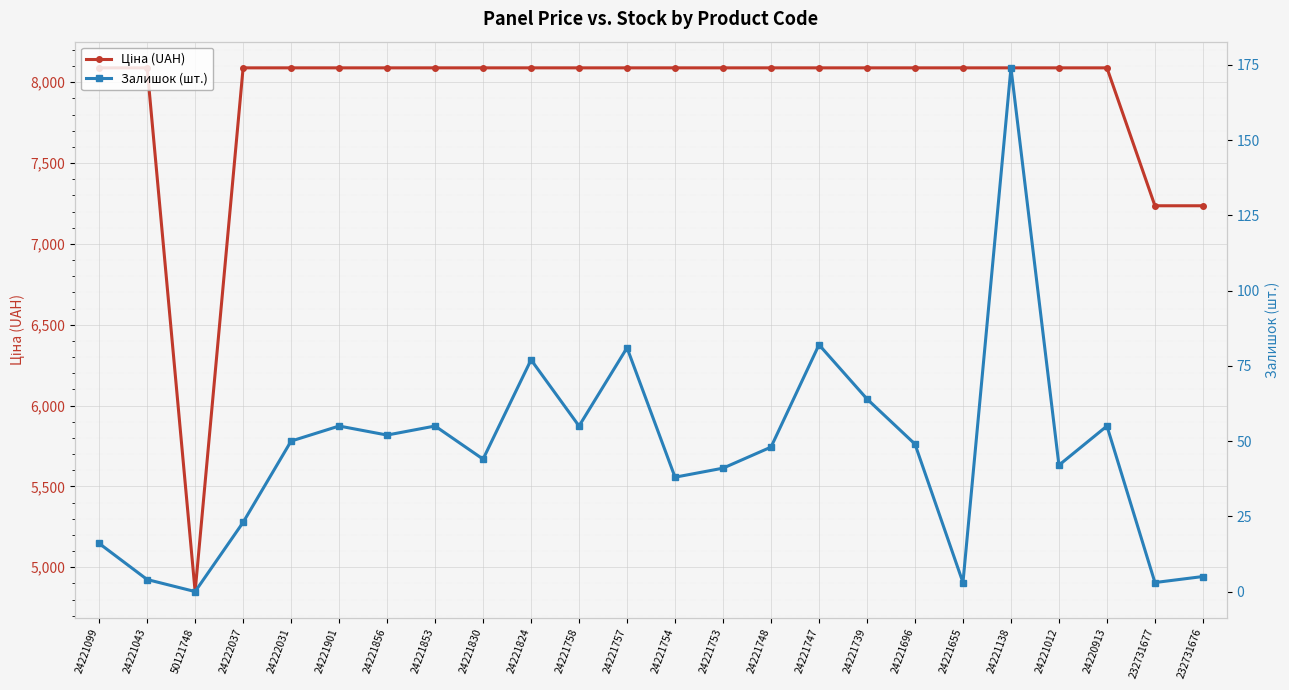

Count the number of categories in the chart.

24